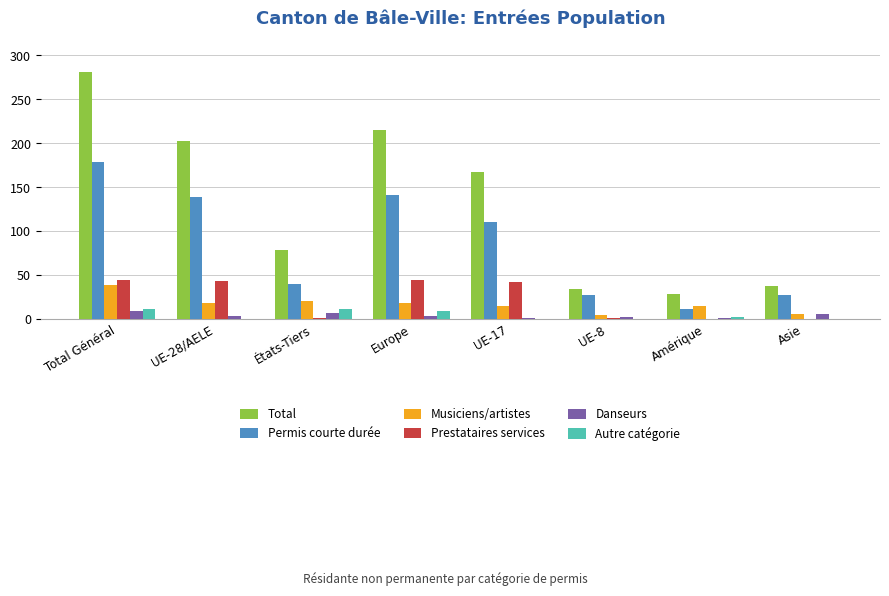

At which category is the sum across all series the highest?

Total Général